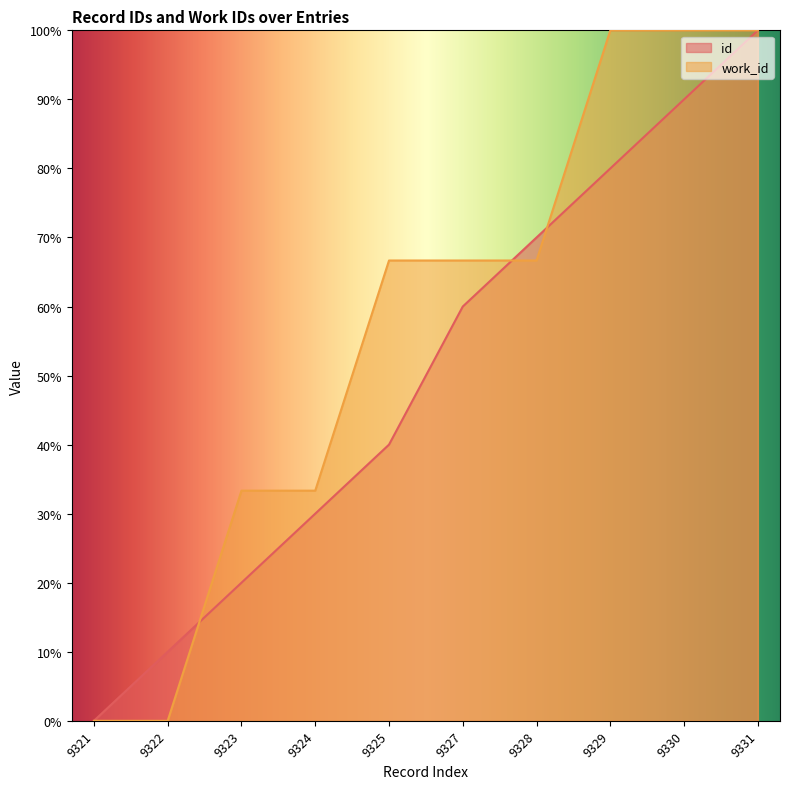

What is the maximum value shown in the chart?

100.0